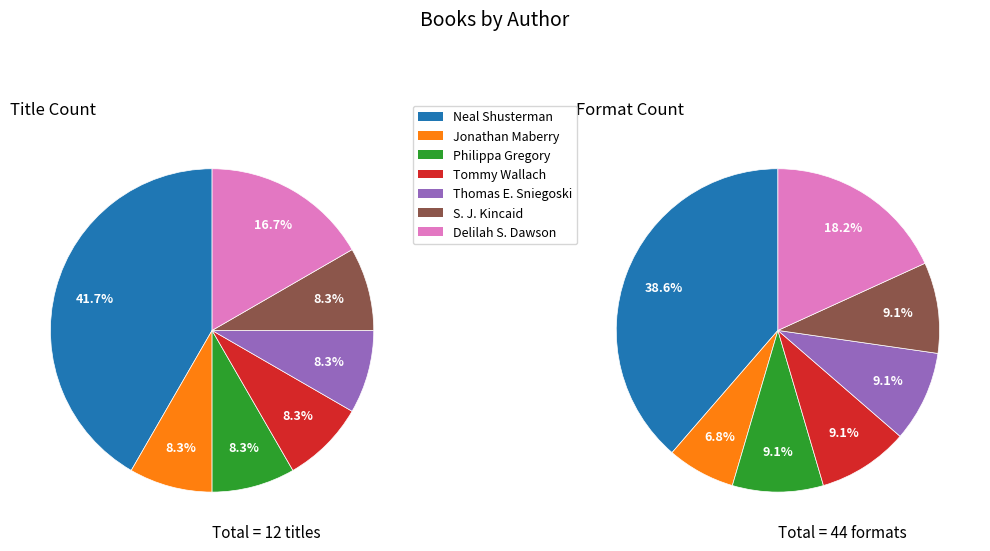

The Neal Shusterman (1531698) slice represents 30% of the pie. True or false?

False